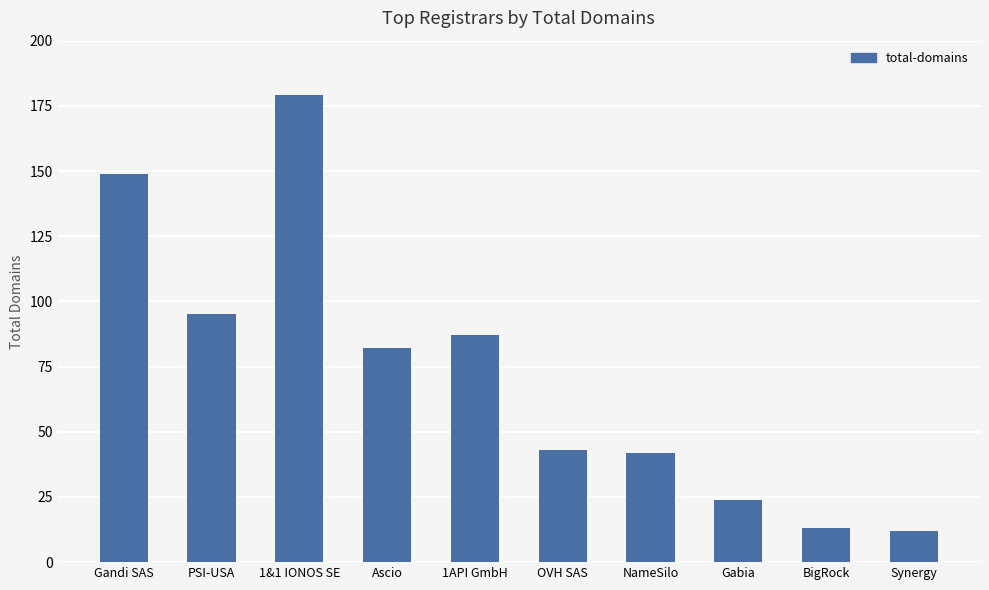

What is the value of the 10th bar from the left?

12